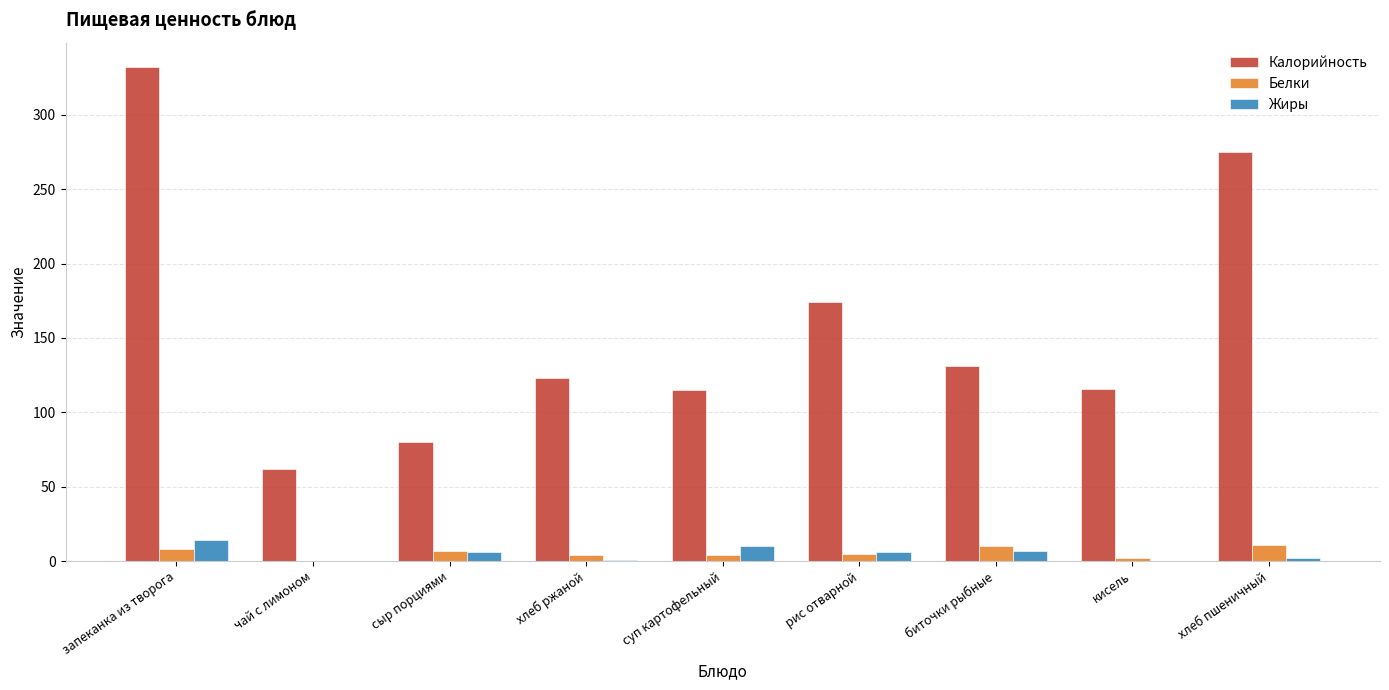

What is the approximate value of Жиры at хлеб ржаной?

0.7